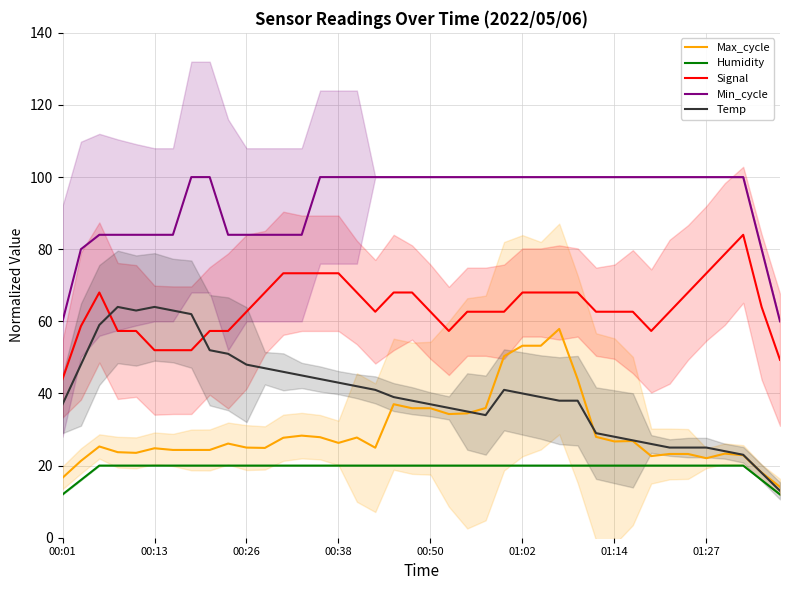

Reading left to right, extract all data points from this chart.

Max_cycle: 16.6	21.3	25.3	23.7	23.5	24.8	24.3	24.3	24.3	26.1	25.0	24.9	27.7	28.3	27.9	26.3	27.8	25.0	37.0	35.9	35.9	34.3	34.5	36.0	50.3	53.2	53.2	57.9	44.0	28.0	26.7	26.8	22.6	23.2	23.2	22.0	23.3	22.9	18.1	14.1
Humidity: 12.0	16.0	20.0	20.0	20.0	20.0	20.0	20.0	20.0	20.0	20.0	20.0	20.0	20.0	20.0	20.0	20.0	20.0	20.0	20.0	20.0	20.0	20.0	20.0	20.0	20.0	20.0	20.0	20.0	20.0	20.0	20.0	20.0	20.0	20.0	20.0	20.0	20.0	16.0	12.0
Signal: 44.0	58.7	68.0	57.3	57.3	52.0	52.0	52.0	57.3	57.3	62.7	68.0	73.3	73.3	73.3	73.3	68.0	62.7	68.0	68.0	62.7	57.3	62.7	62.7	62.7	68.0	68.0	68.0	68.0	62.7	62.7	62.7	57.3	62.7	68.0	73.3	78.7	84.0	64.0	49.3
Min_cycle: 60.0	80.0	84.0	84.0	84.0	84.0	84.0	100.0	100.0	84.0	84.0	84.0	84.0	84.0	100.0	100.0	100.0	100.0	100.0	100.0	100.0	100.0	100.0	100.0	100.0	100.0	100.0	100.0	100.0	100.0	100.0	100.0	100.0	100.0	100.0	100.0	100.0	100.0	80.0	60.0
Temp: 37.0	48.0	59.0	64.0	63.0	64.0	63.0	62.0	52.0	51.0	48.0	47.0	46.0	45.0	44.0	43.0	42.0	41.0	39.0	38.0	37.0	36.0	35.0	34.0	41.0	40.0	39.0	38.0	38.0	29.0	28.0	27.0	26.0	25.0	25.0	25.0	24.0	23.0	18.0	13.0